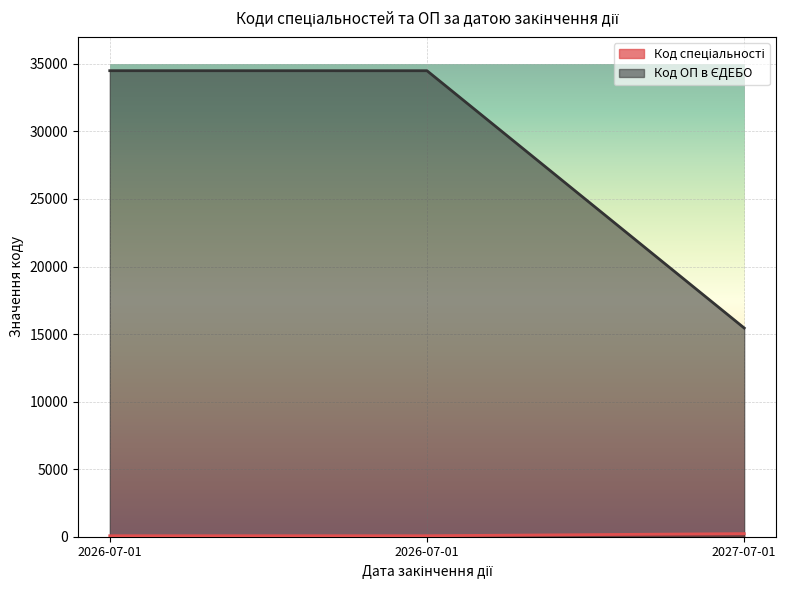

Which category has the highest value across all series?

2026-07-01